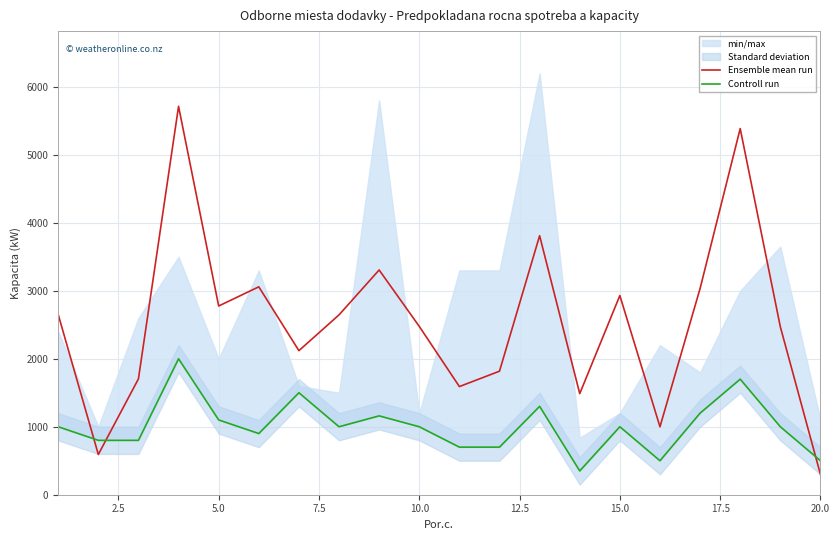

What is the lowest value of the Ensemble mean run series?

299.0